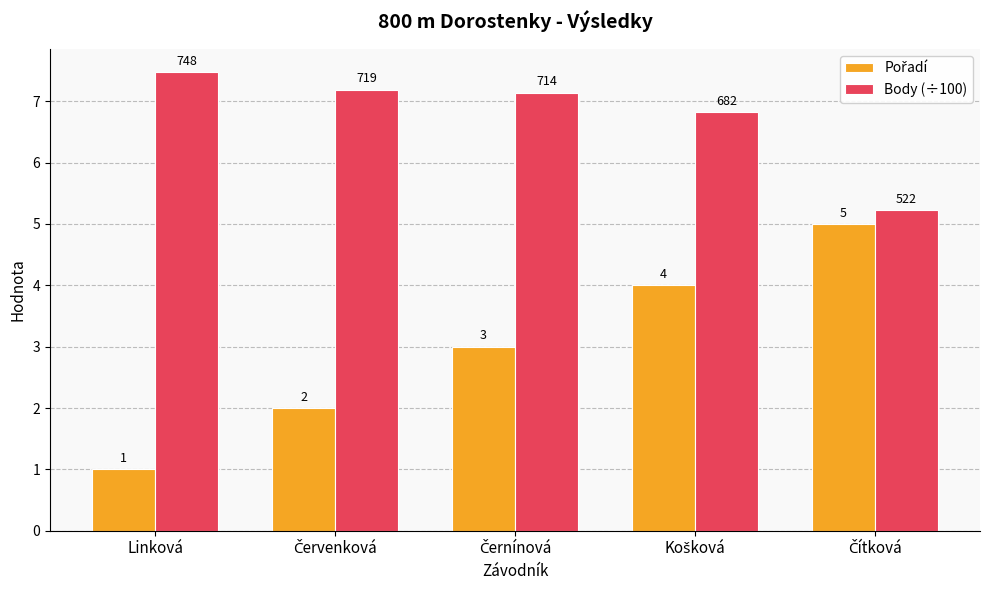

The Body (÷100) series shows 7.5 at Linková. True or false?

True